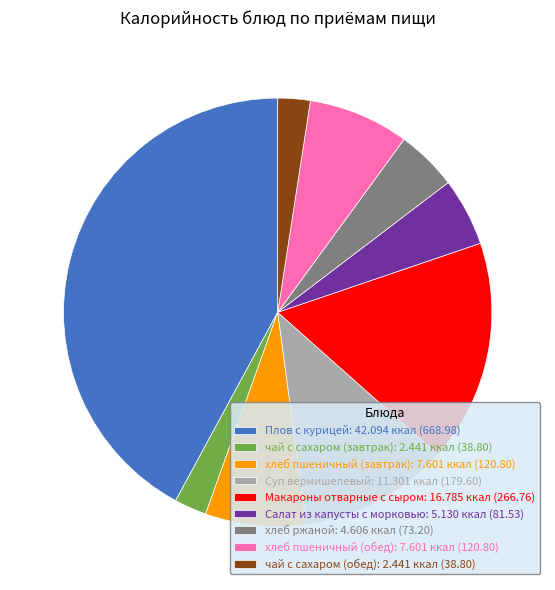

True or false: Макароны отварные с сыром accounts for 17% of the total.

True